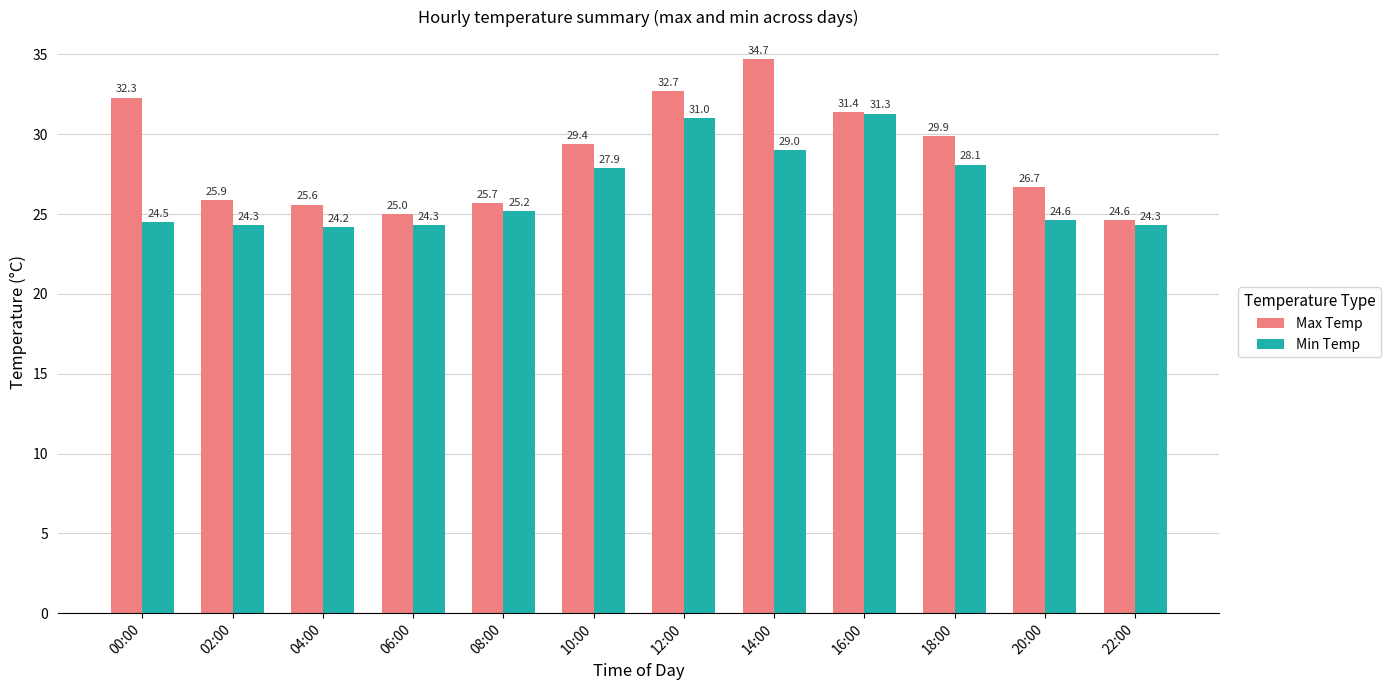

True or false: Min Temp has a value of 14.4 at 14:00.

False